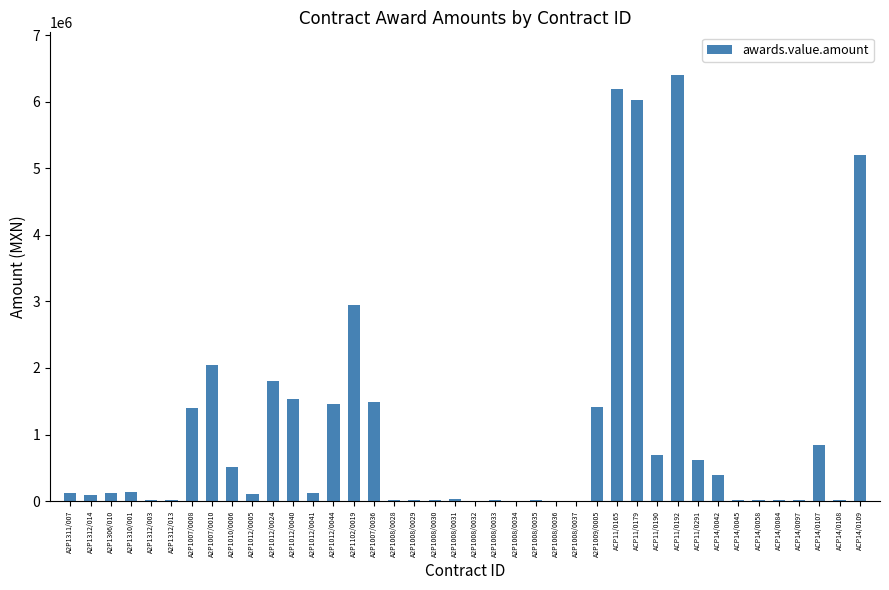

At which category does the chart reach its peak across all series?

ACP11/0192